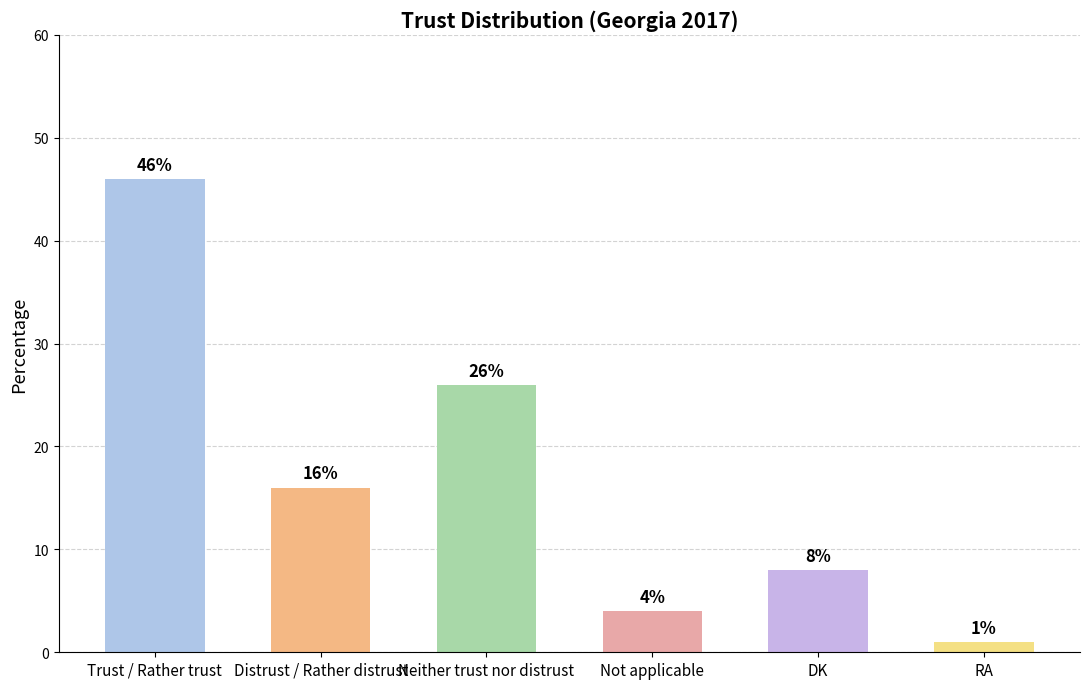

Is it true that the value at Not applicable is 4?

True